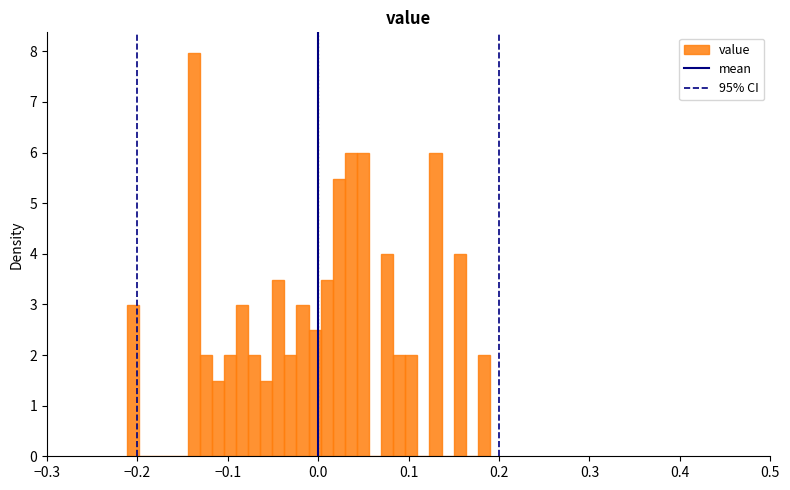

Read against the x-axis, roughly where is the centre of the tallest bar?

-0.14